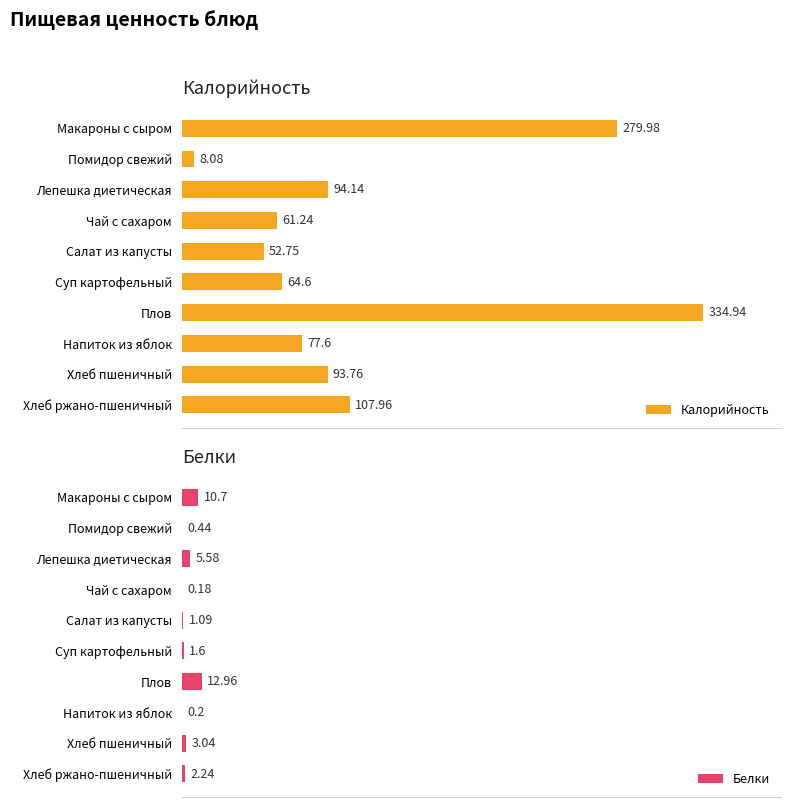

At how many categories does at least one series exceed 145?

2